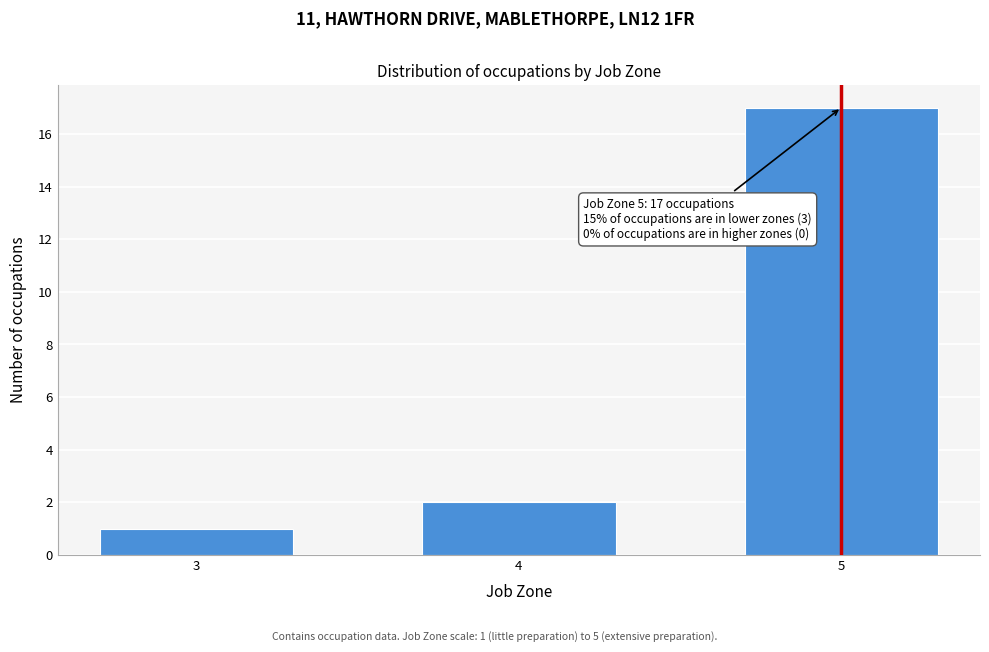

Reading right to left, what are all the values shown in this chart?

17	2	1